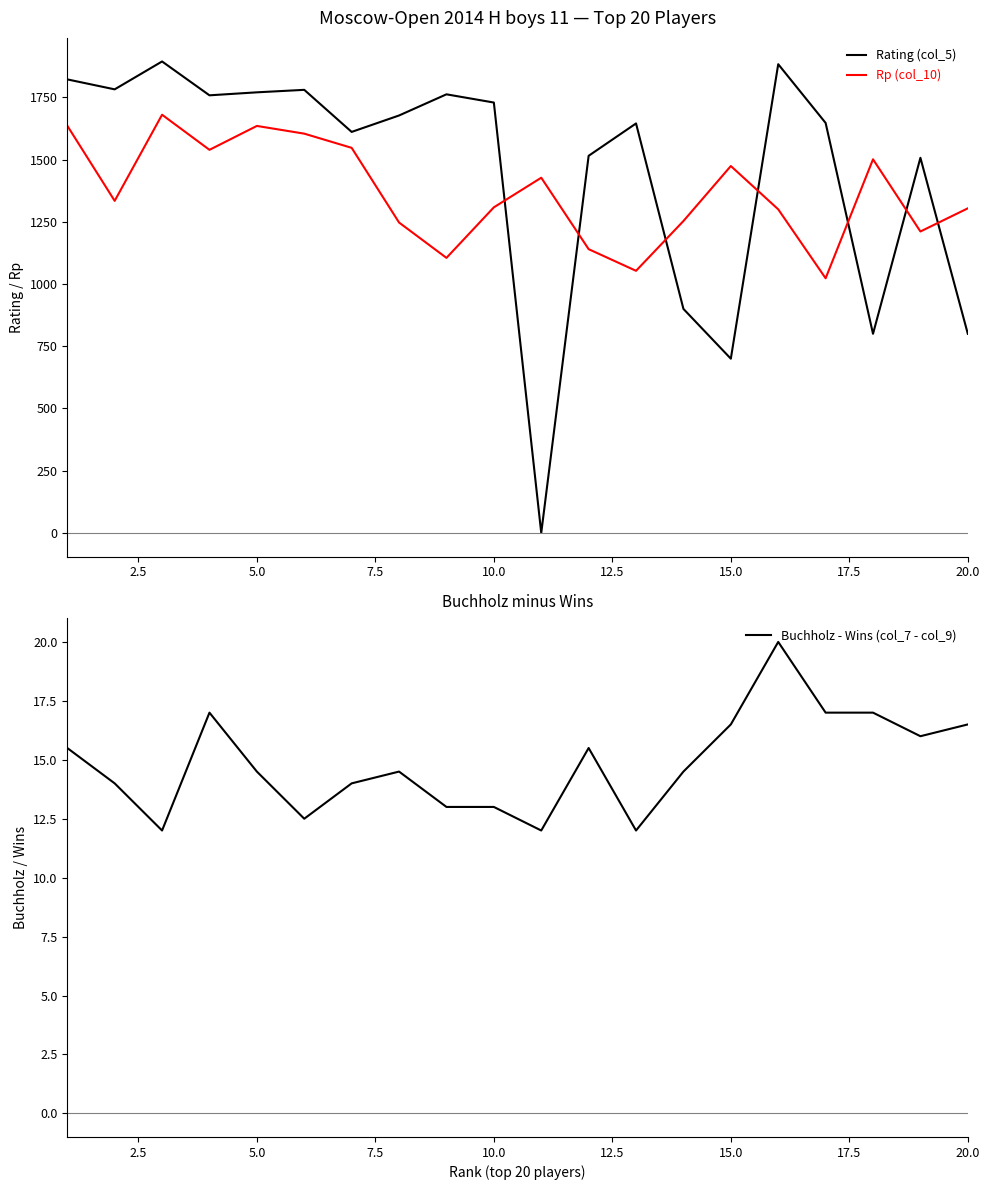

The value of Buchholz - Wins (col_7 - col_9) at 10.0 is 13.0. True or false?

True